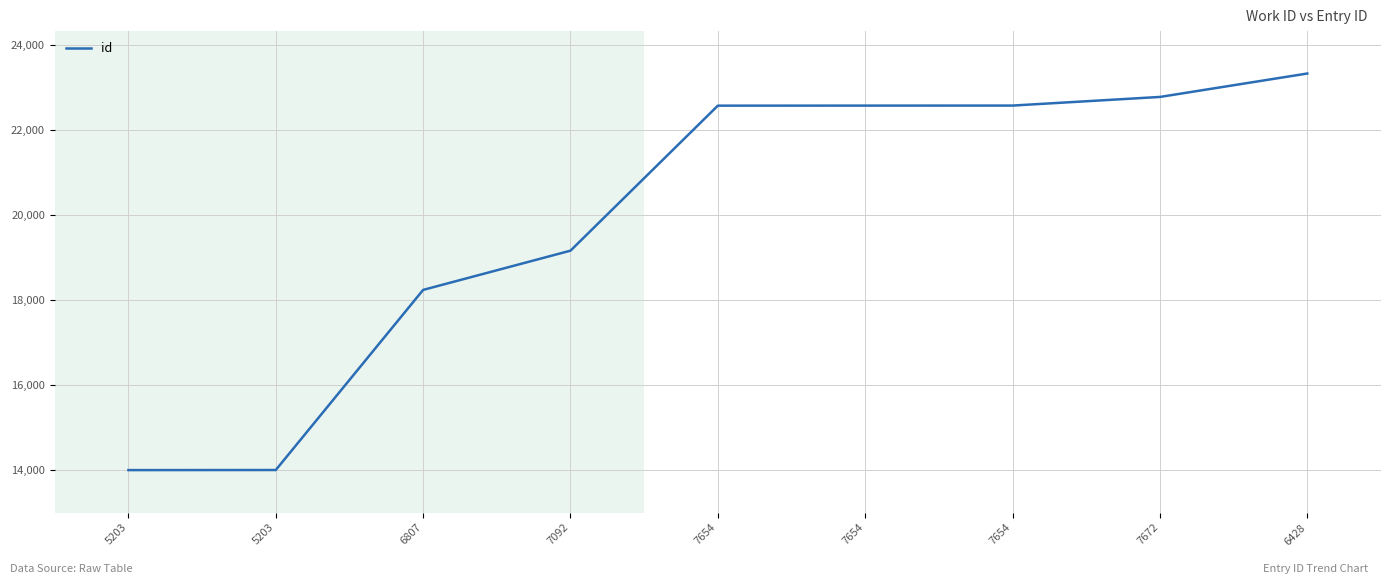

What is the value of the 5th point from the left?

22571